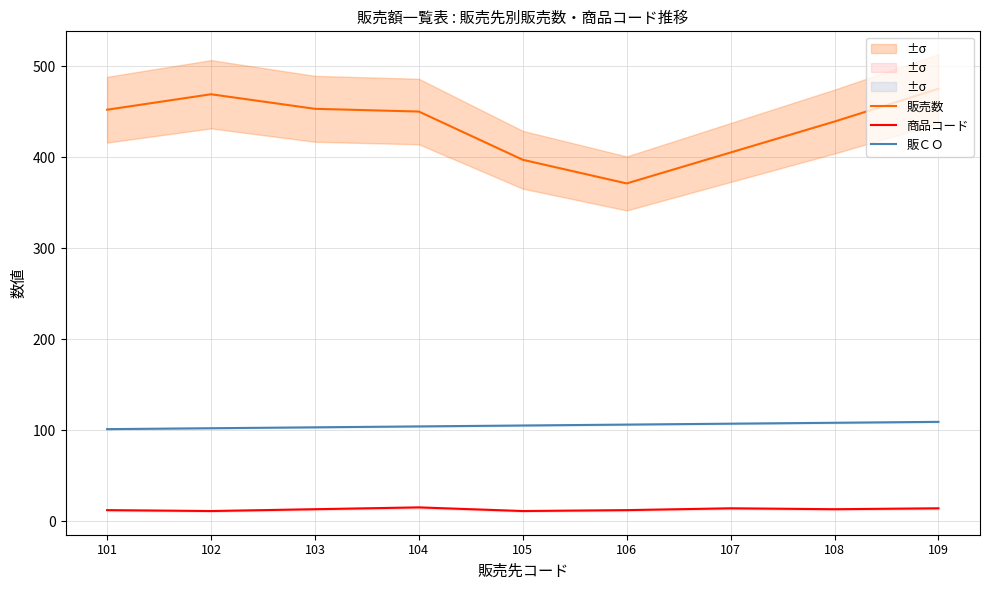

Reading left to right, what are all the values shown in this chart?

販売数: 452	469	453	450	397	371	405	439	475
商品コード: 12	11	13	15	11	12	14	13	14
販ＣＯ: 101	102	103	104	105	106	107	108	109